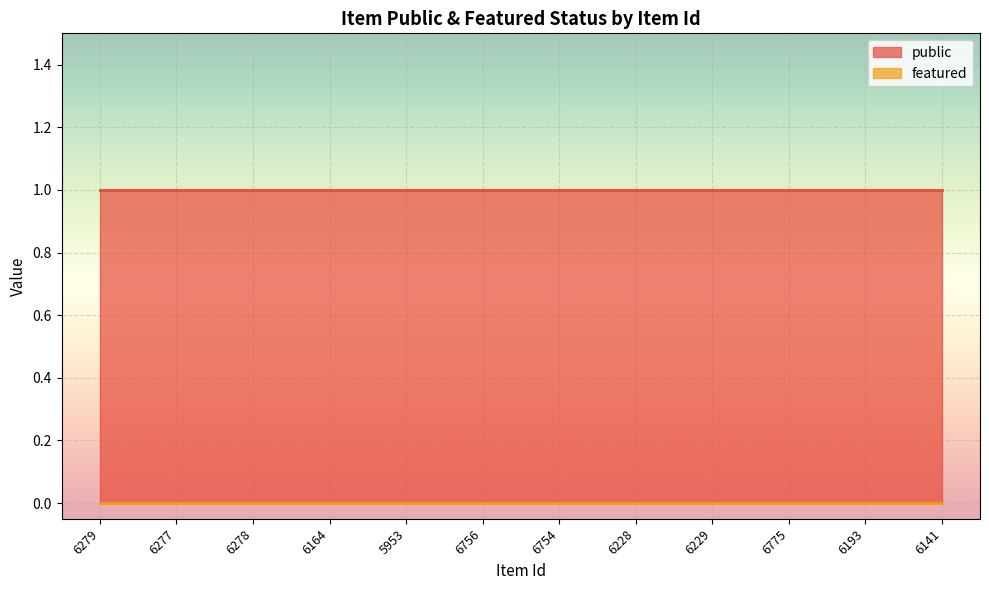

Which series has the largest total across all categories?

public